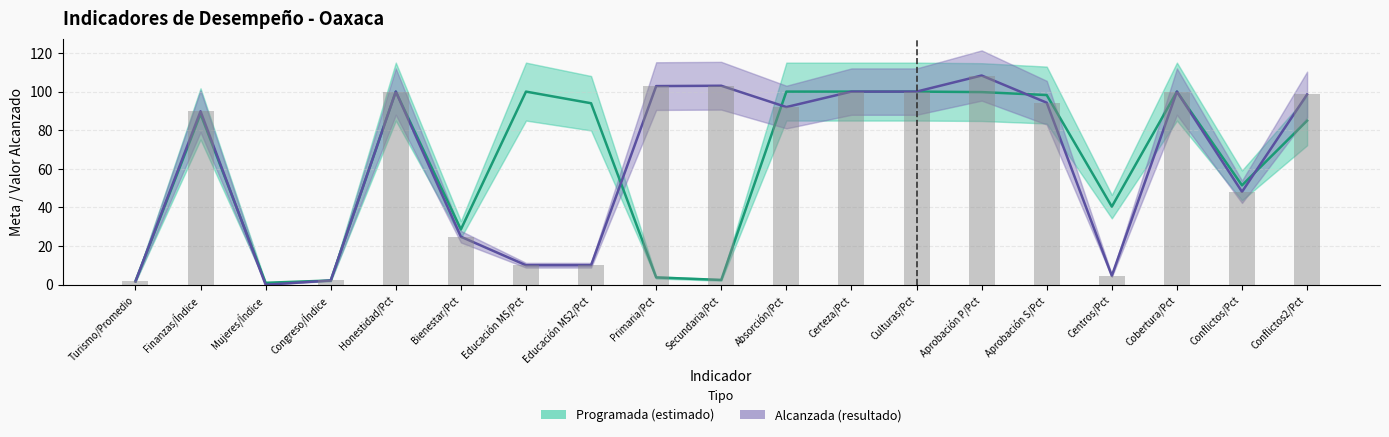

Between Turismo/Promedio and Conflictos/Pct, which is larger?

Conflictos/Pct